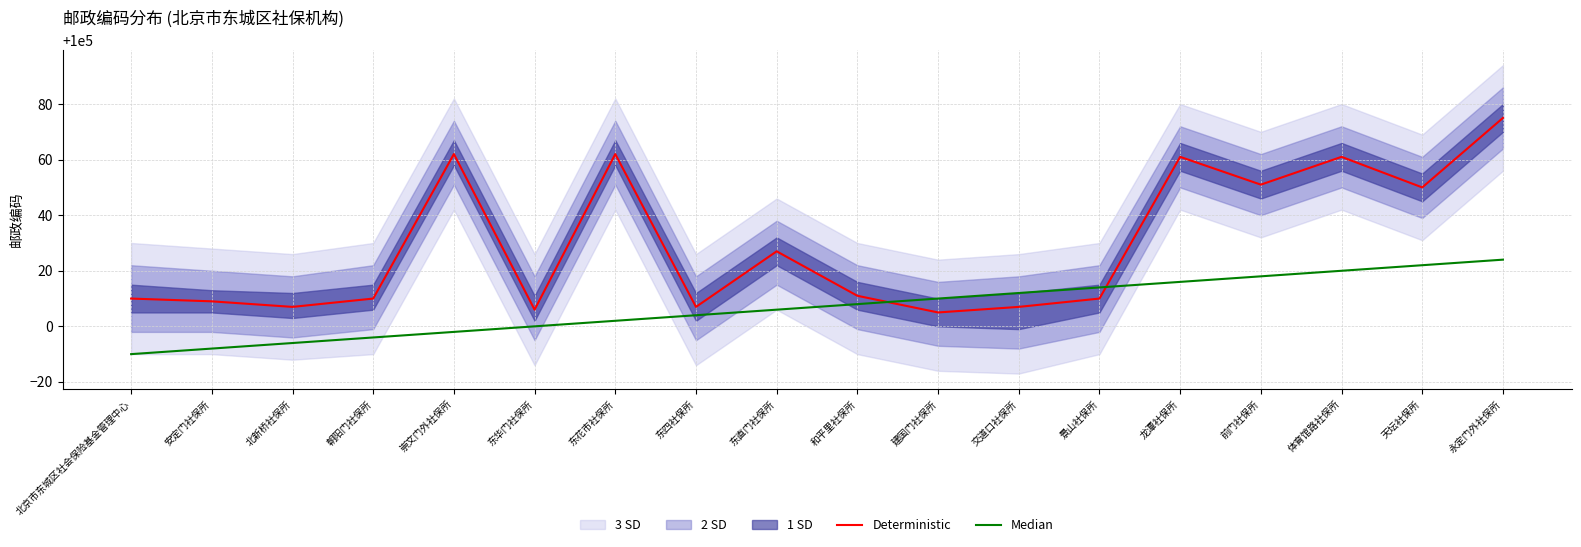

The Deterministic series shows 100010 at 朝阳门社保所. True or false?

True